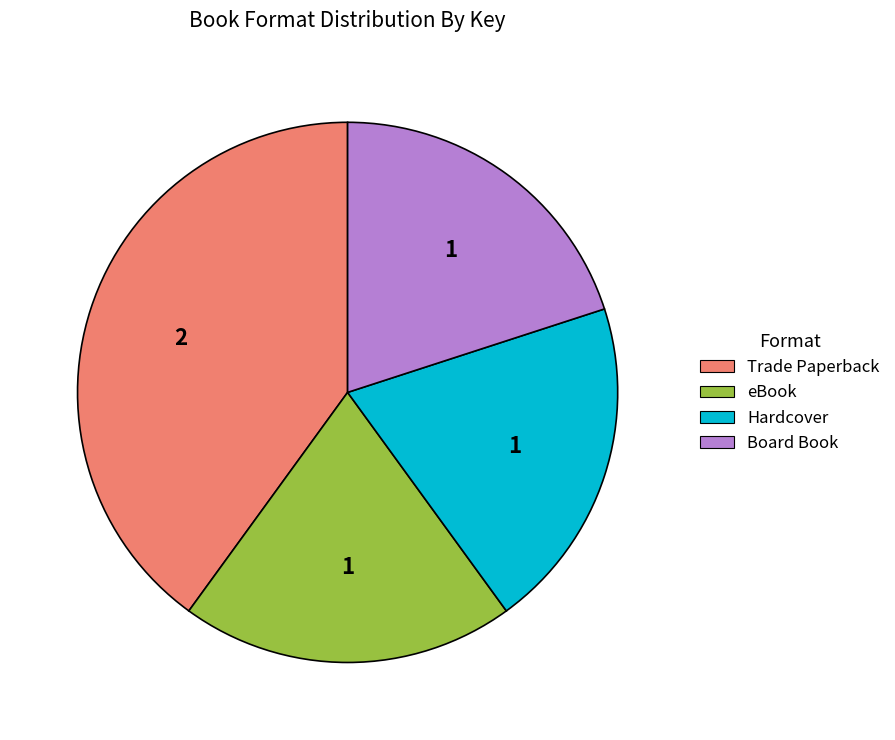

Which category has the biggest portion of the pie?

Trade Paperback